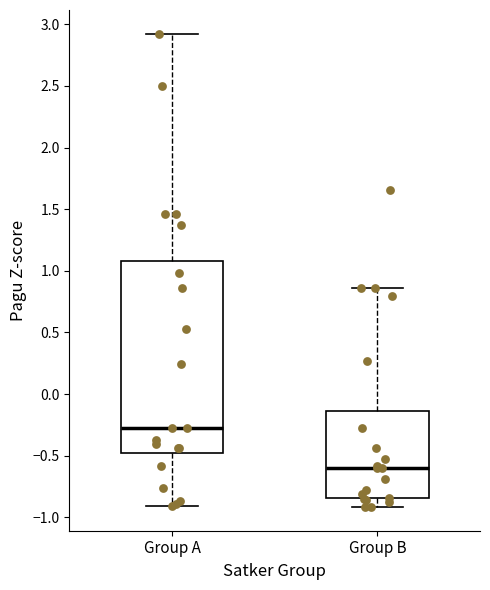

Reading left to right, read every box against the y-axis: the position of its median line, the range the box covers, and the ends of its whiskers. The values are not printed on the chart, so give them approximately, as read against the axis.

Group A: median -0.25, box -0.45 to 1.10, whiskers -0.90 to 2.90
Group B: median -0.60, box -0.85 to -0.15, whiskers -0.90 to 0.85